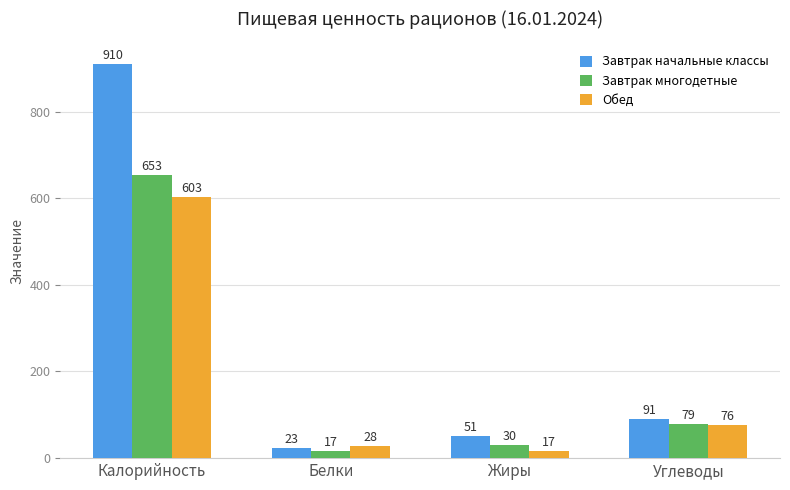

What is the difference between the Обед values at Углеводы and Жиры?

59